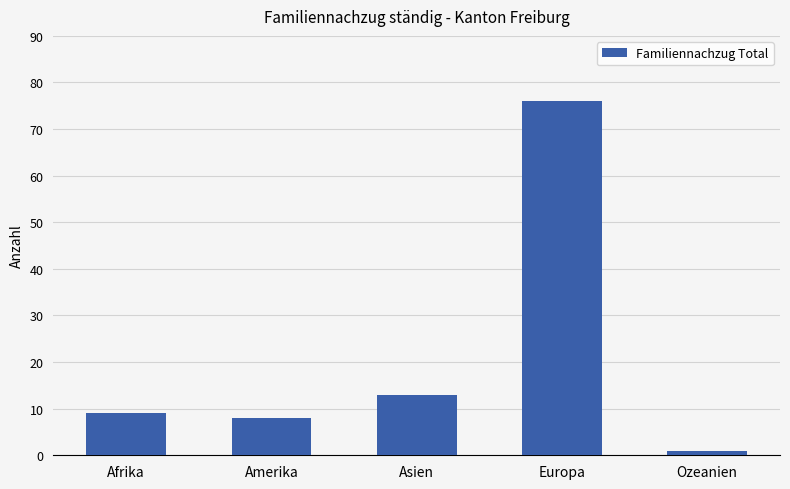

Reading left to right, what are all the values shown in this chart?

Afrika=9	Amerika=8	Asien=13	Europa=76	Ozeanien=1